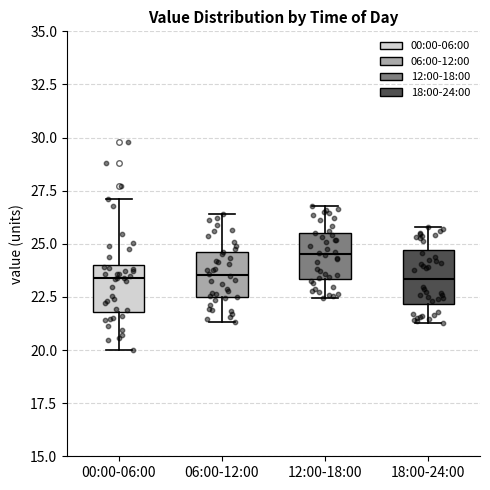

Reading left to right, read every box against the y-axis: the position of its median line, the range the box covers, and the ends of its whiskers. The values are not printed on the chart, so give them approximately, as read against the axis.

00:00-06:00: median 23.5, box 22.0 to 24.0, whiskers 20.0 to 27.0
06:00-12:00: median 23.5, box 22.5 to 24.5, whiskers 21.5 to 26.5
12:00-18:00: median 24.5, box 23.5 to 25.5, whiskers 22.5 to 27.0
18:00-24:00: median 23.5, box 22.0 to 24.5, whiskers 21.5 to 26.0